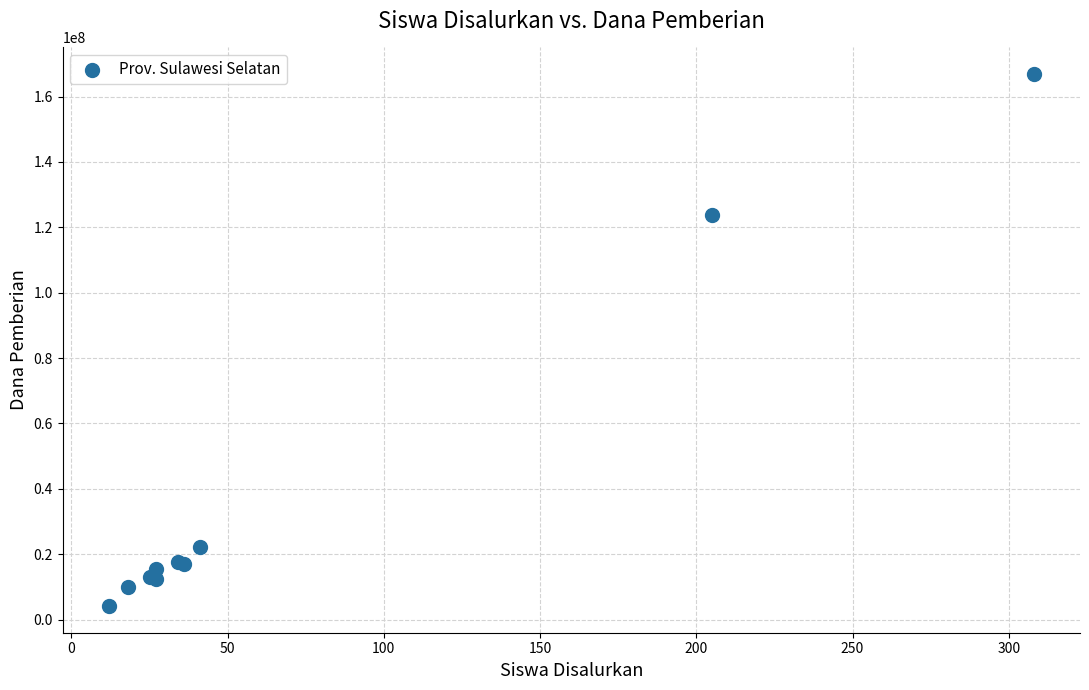

What Y value in the scatter plot is closest to 85500000?

123750000